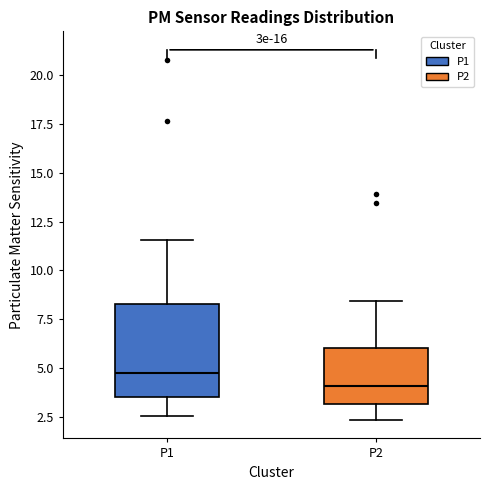

Reading left to right, read every box against the y-axis: the position of its median line, the range the box covers, and the ends of its whiskers. The values are not printed on the chart, so give them approximately, as read against the axis.

P1: median 4.5, box 3.5 to 8.0, whiskers 2.5 to 11.5
P2: median 4.0, box 3.0 to 6.0, whiskers 2.5 to 8.5